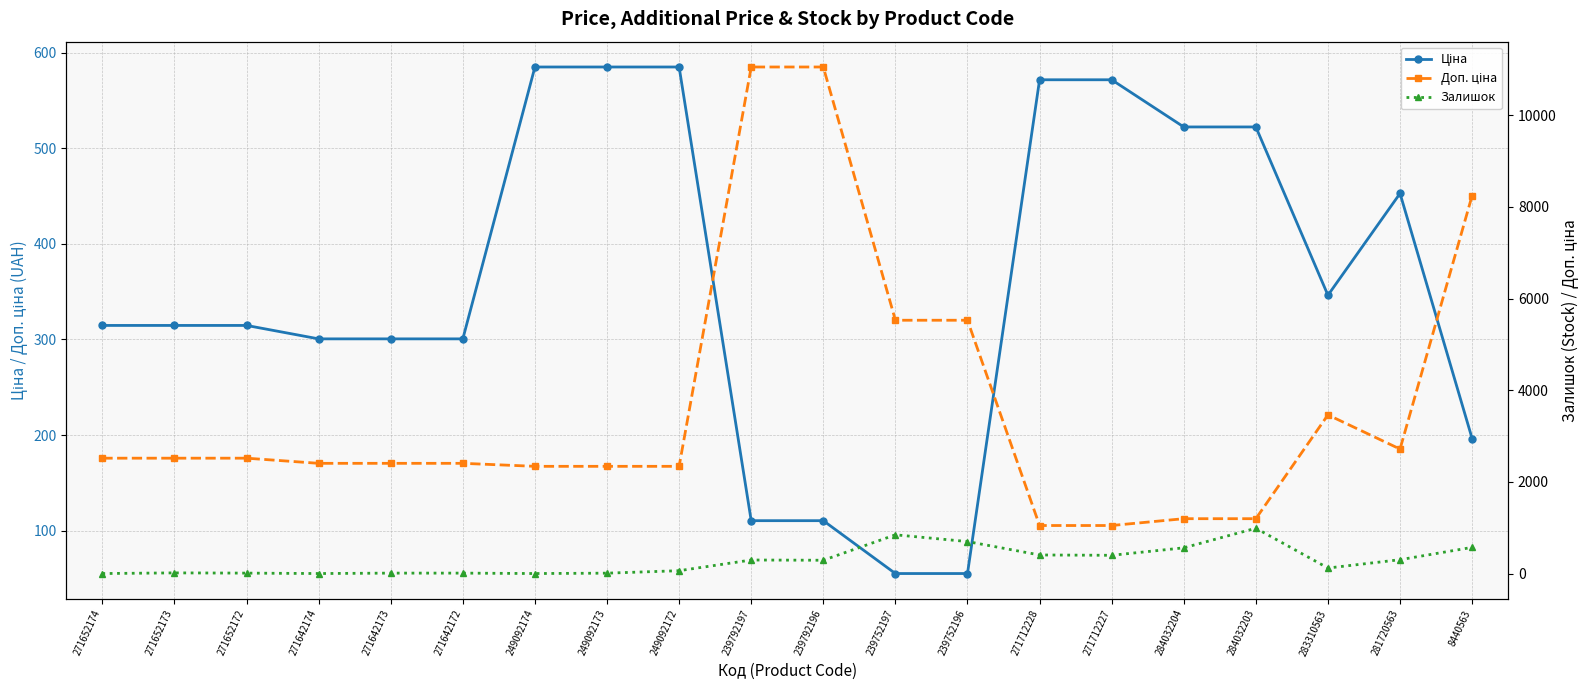

What is the difference between the second highest and minimum values in the Ціна series?

529.6